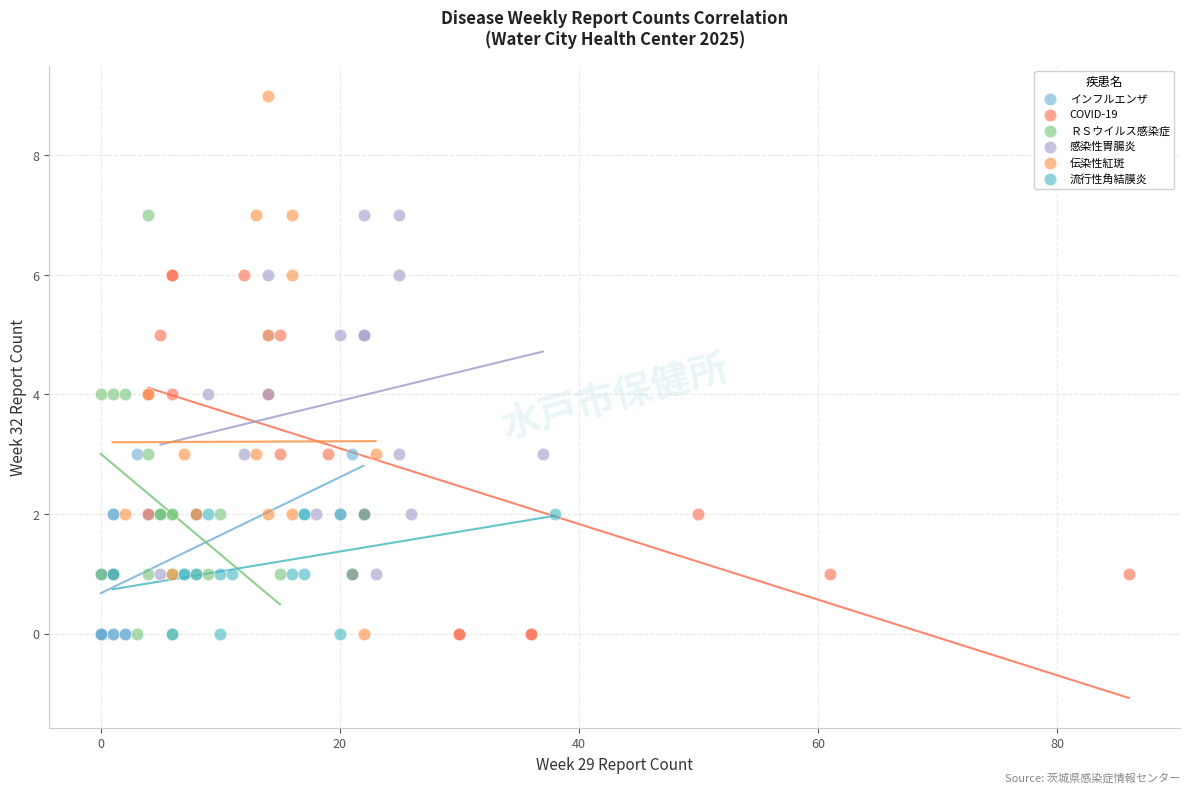

Which series has the widest spread of Y values?

伝染性紅斑